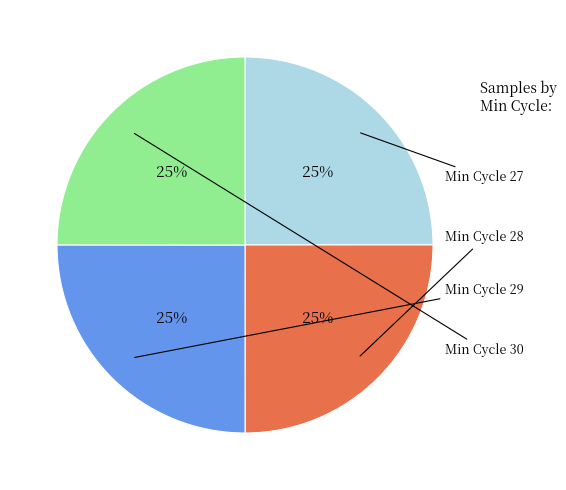

Does any single category account for the majority?

No